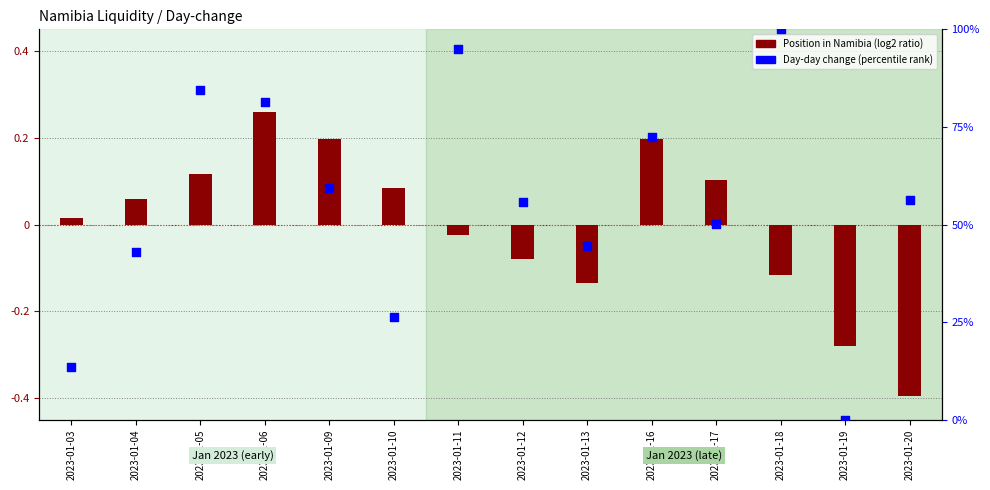

Which has a higher value, 2023-01-20 or 2023-01-05?

2023-01-05